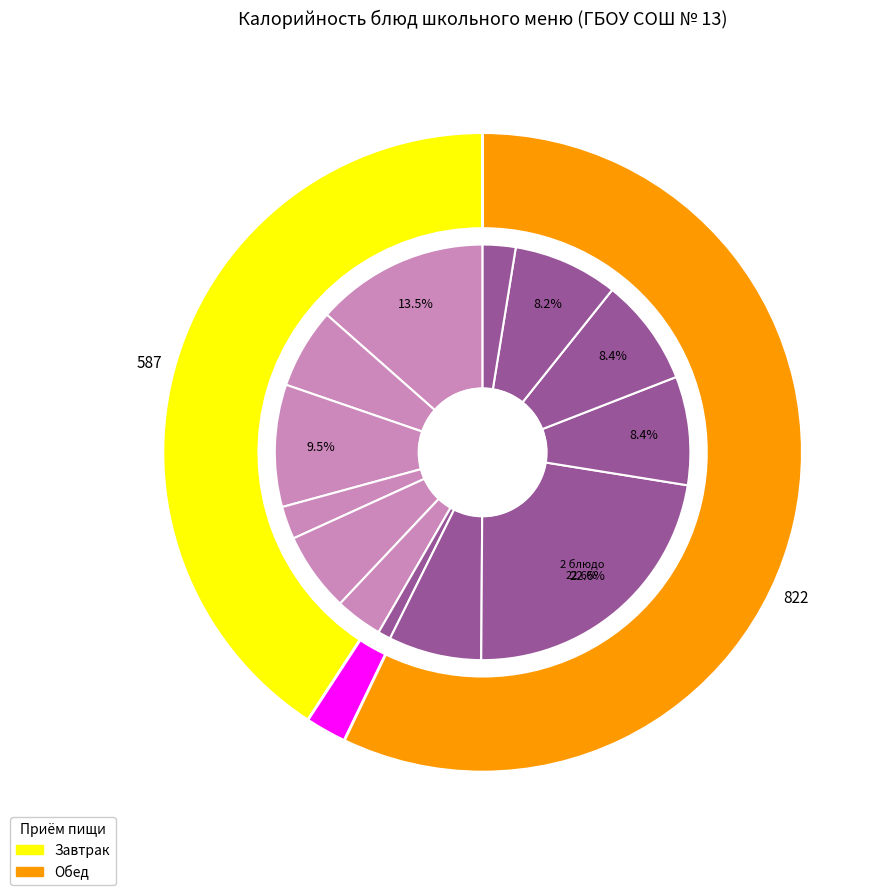

To the nearest percent, what is the difference between the largest and smallest slice percentages?

22%